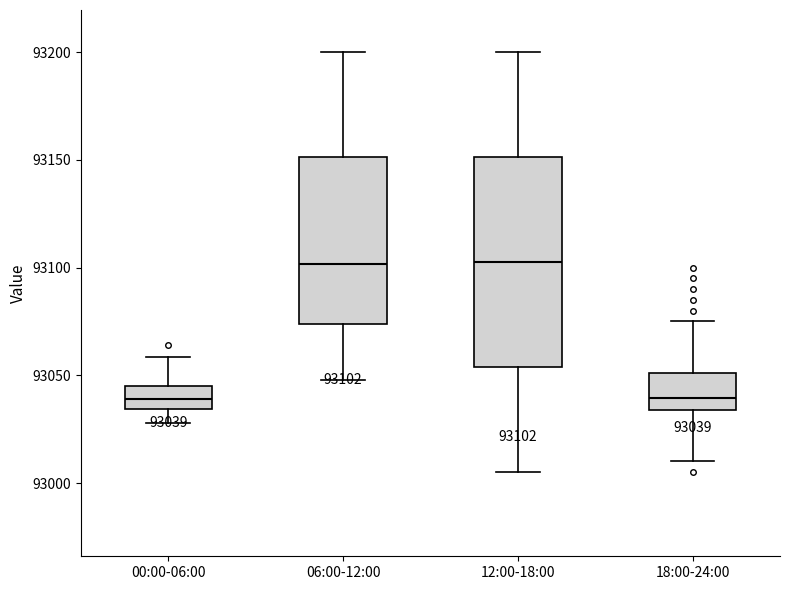

Comparing the boxes themselves (not the whiskers), which one is the tallest?

12:00-18:00